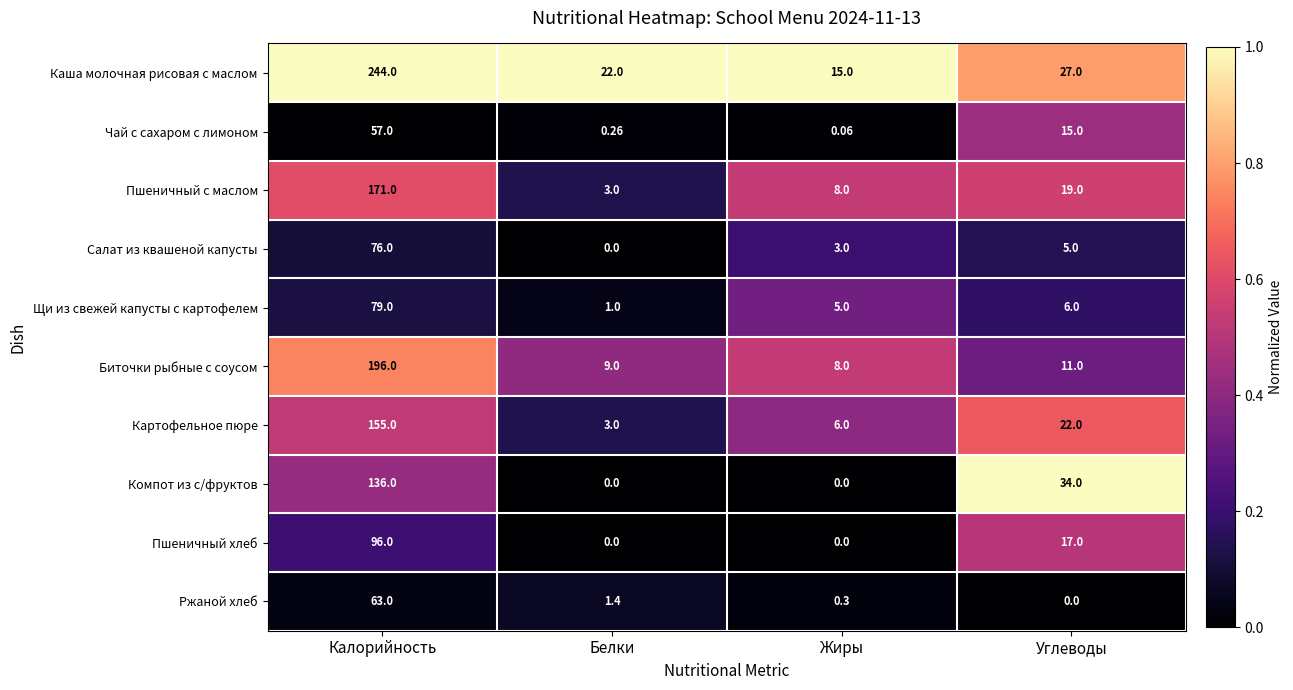

At which label is Щи из свежей капусты с картофелем closest to 40?

Углеводы